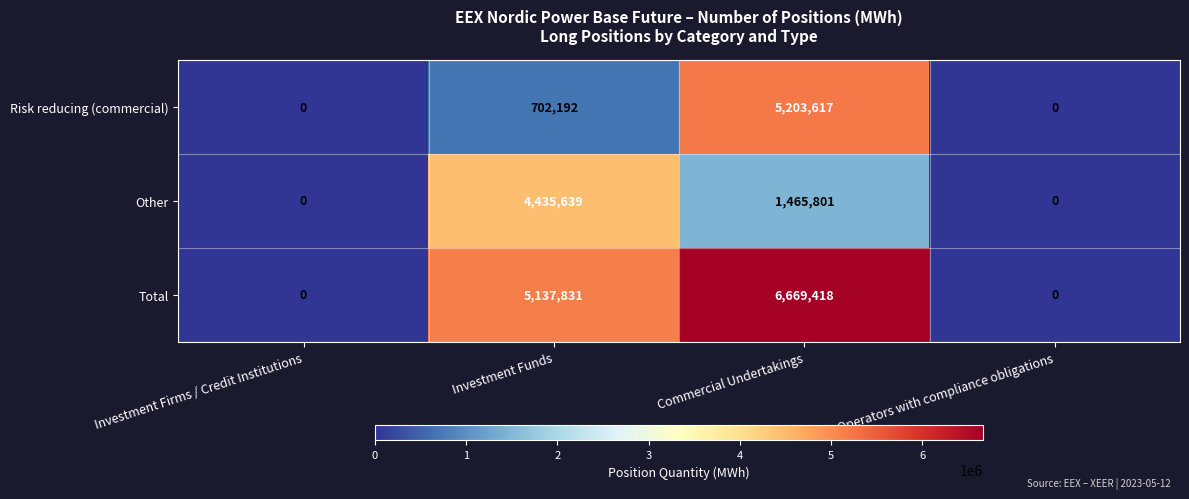

Rank the series by their maximum value, from highest to lowest.

Total, Risk reducing (commercial), Other